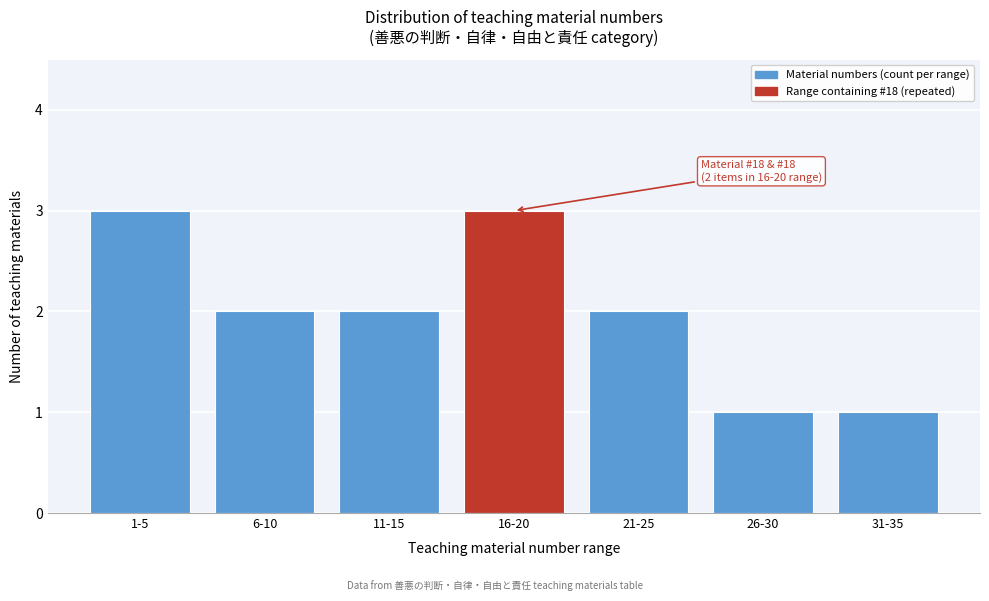

Reading left to right, transcribe all the data shown in this chart.

1-5=3	6-10=2	11-15=2	16-20=3	21-25=2	26-30=1	31-35=1